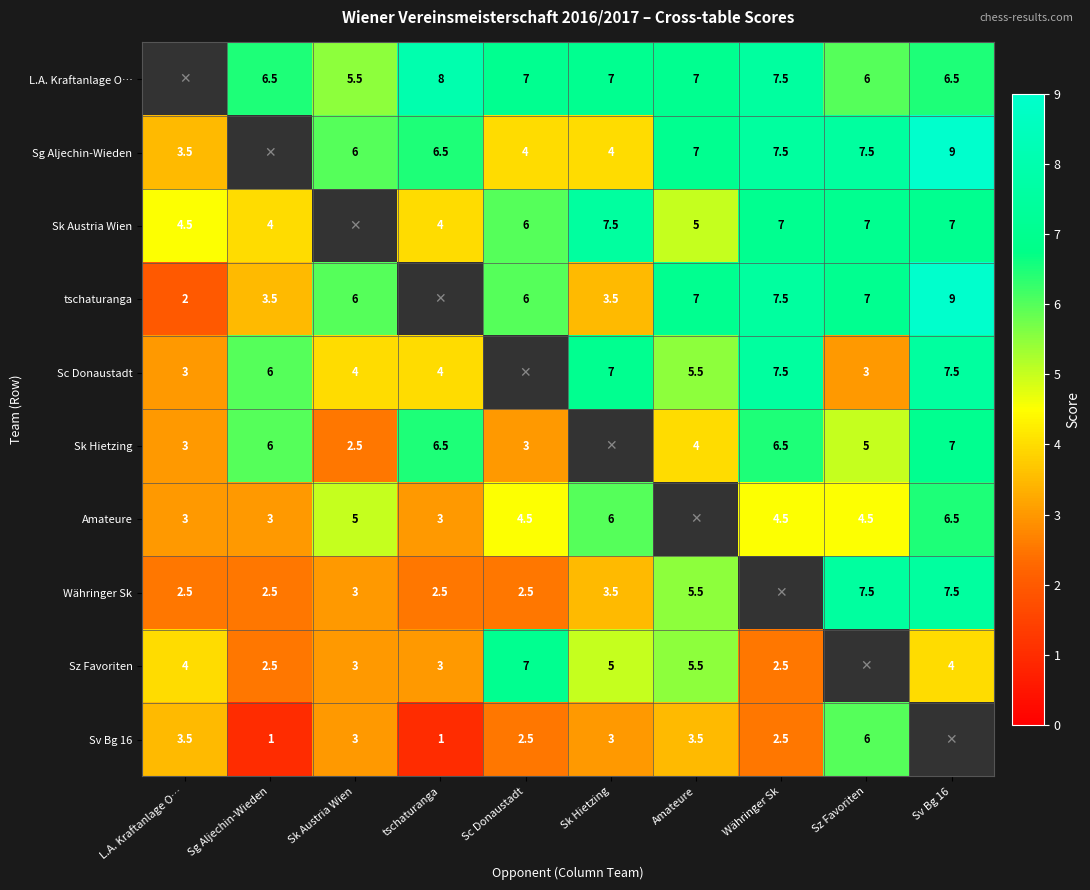

True or false: tschaturanga has a value of 4.1 at Sc Donaustadt.

False